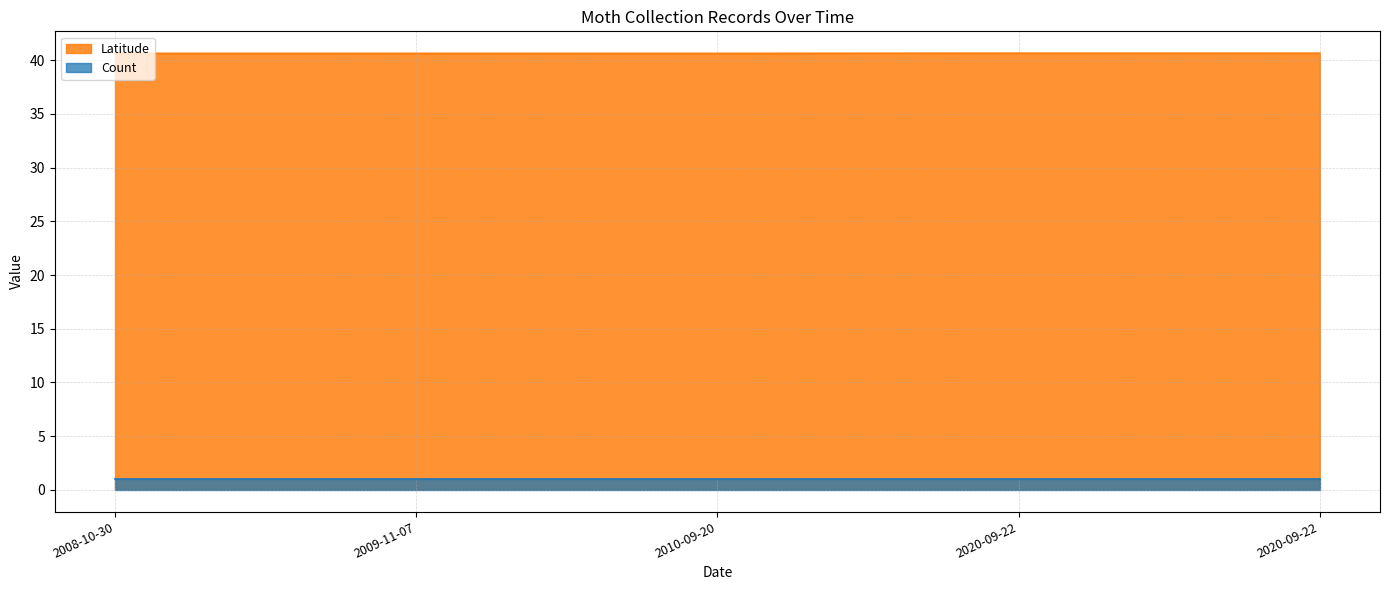

List the series in order of their overall mean, highest first.

Latitude, Count